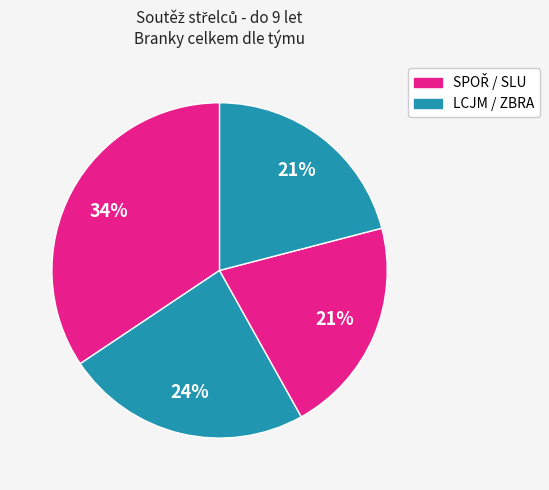

To the nearest percent, what is the average slice percentage?

25%